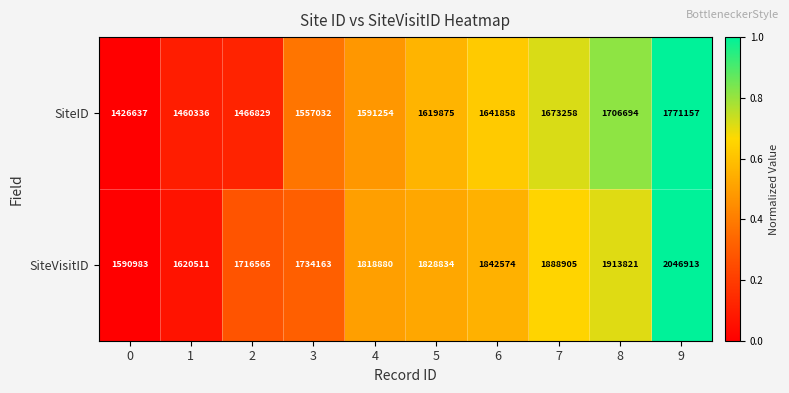

At which category does the chart reach its peak across all series?

9